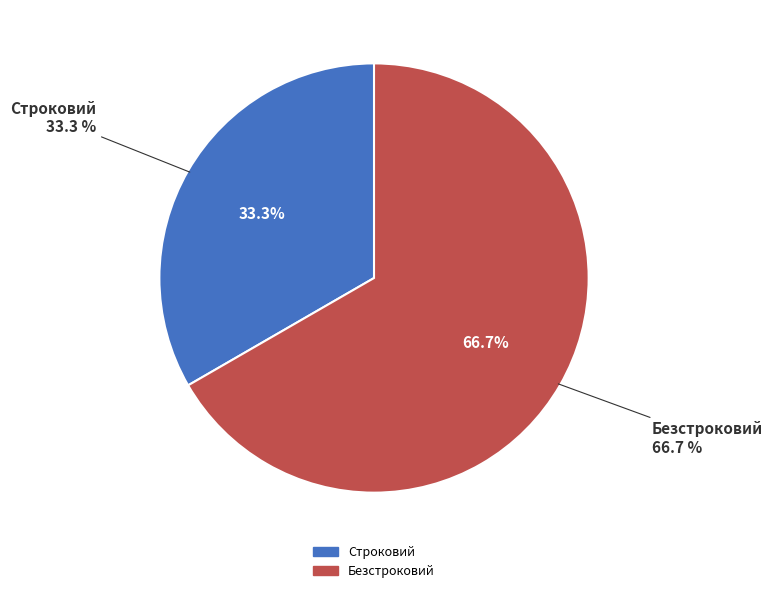

Which slice is the smallest?

Строковий